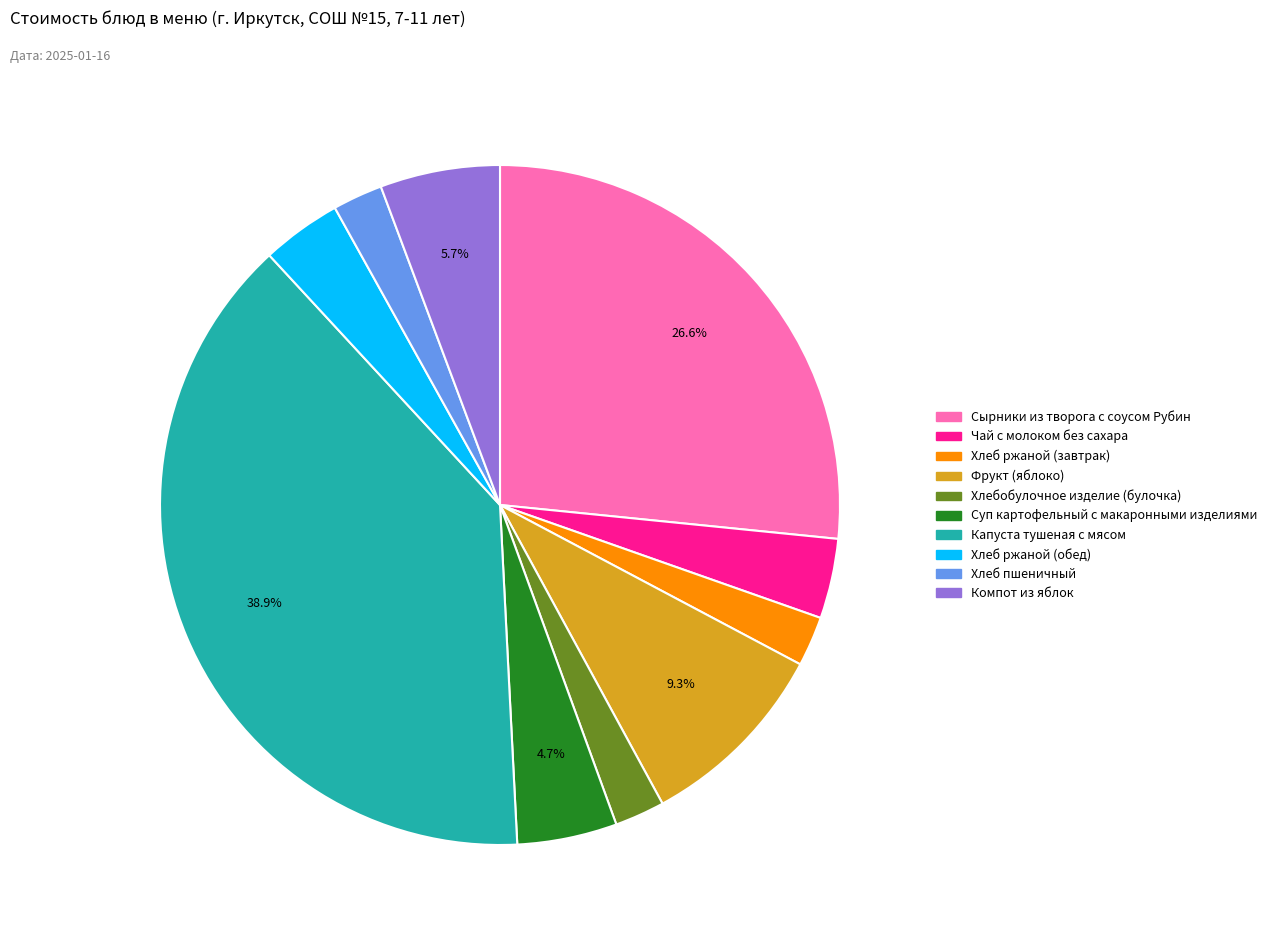

What is the ratio of the value at Компот из яблок to the value at Чай с молоком без сахара?

1.5